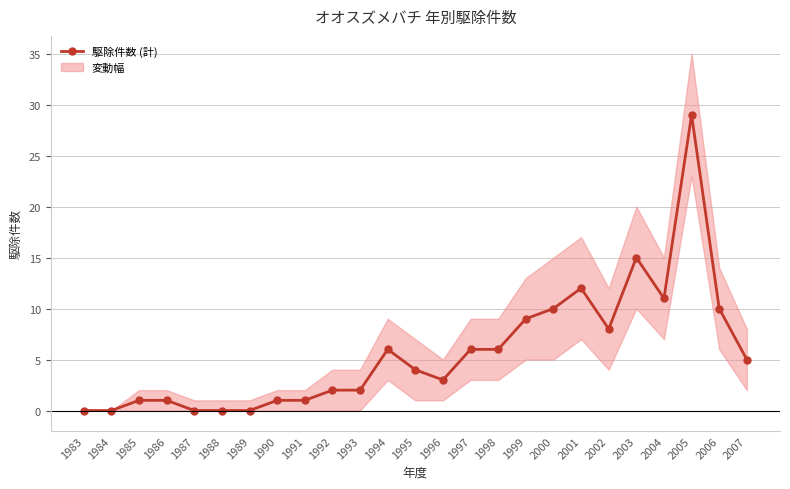

Where is the first local minimum?

1996